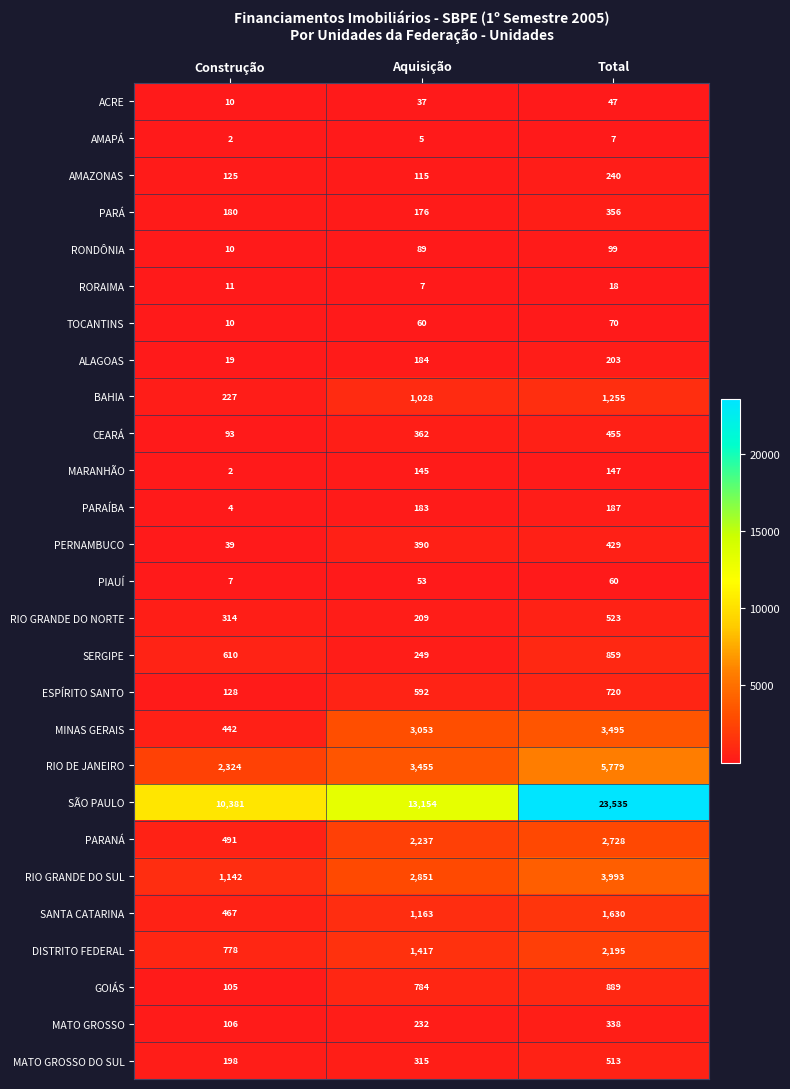

Which series changed the most between Aquisição and Total?

SÃO PAULO